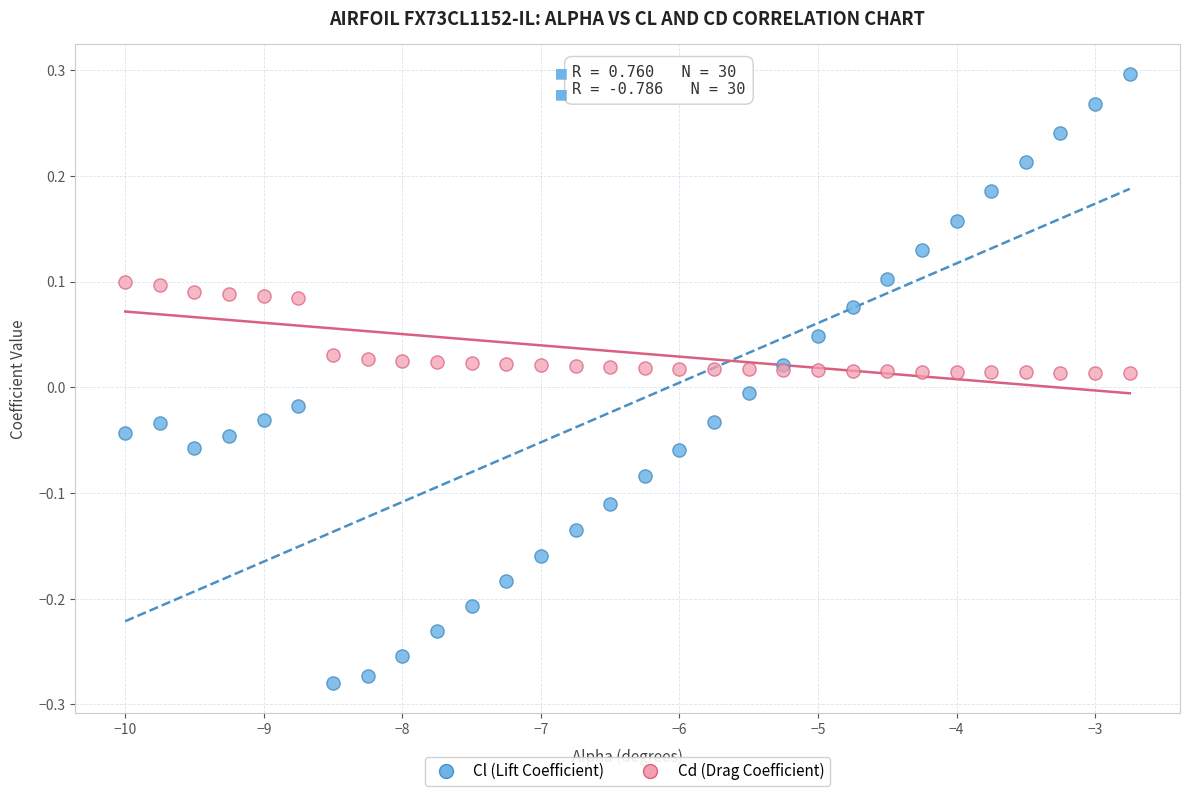

What is the X range (max minus min) for the scatter plot?

7.2